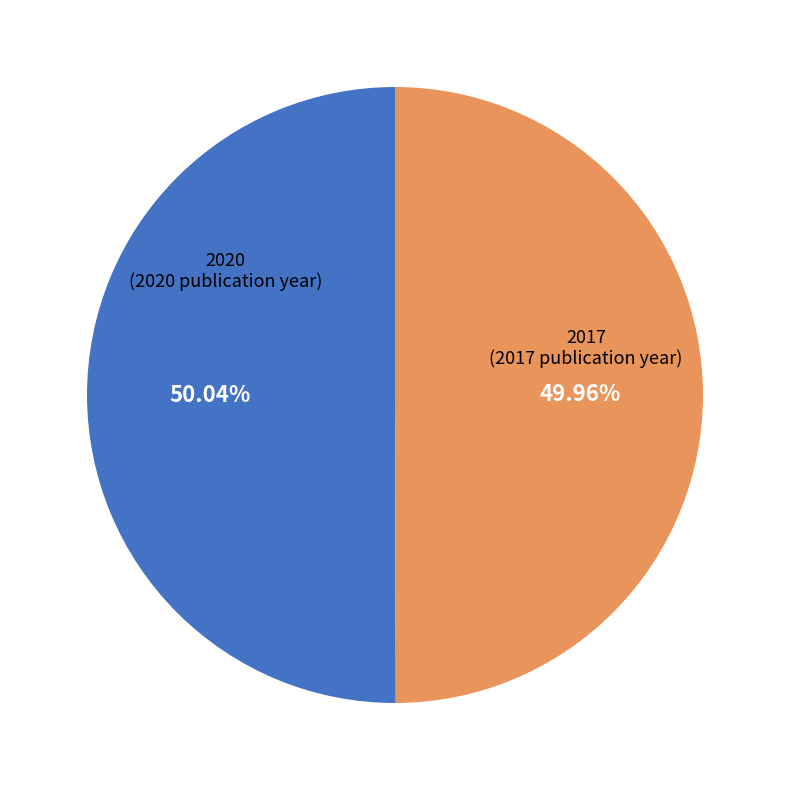

What is the ratio of the value at 2017 to the value at 2020?

1.0